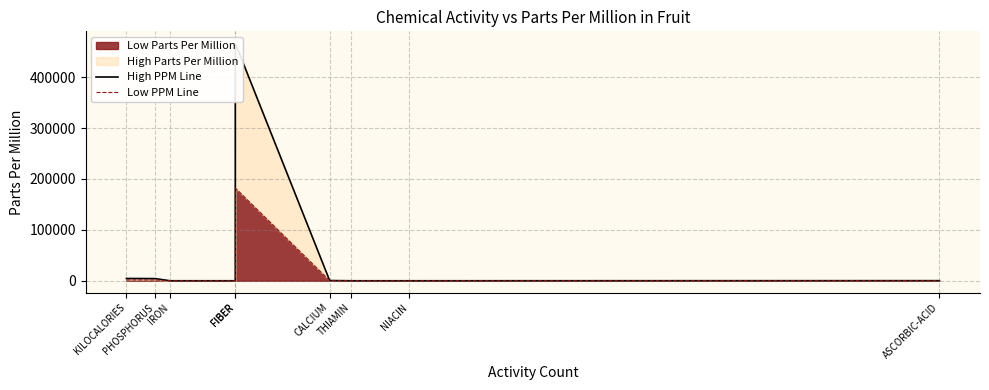

What is the difference between the maximum and second lowest values in the Low PPM Line series?

181990